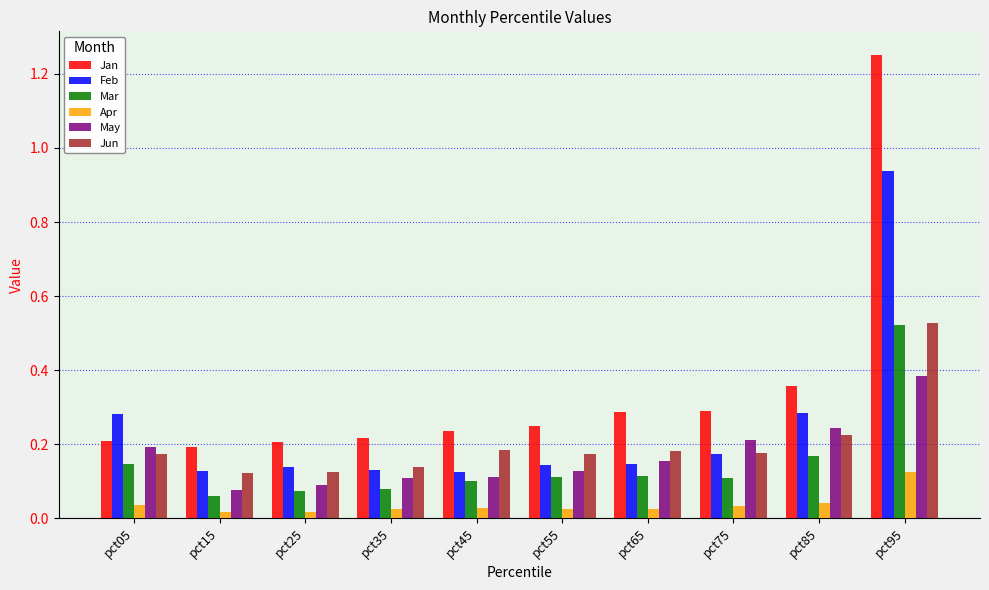

At which label does Jun reach its peak?

pct95